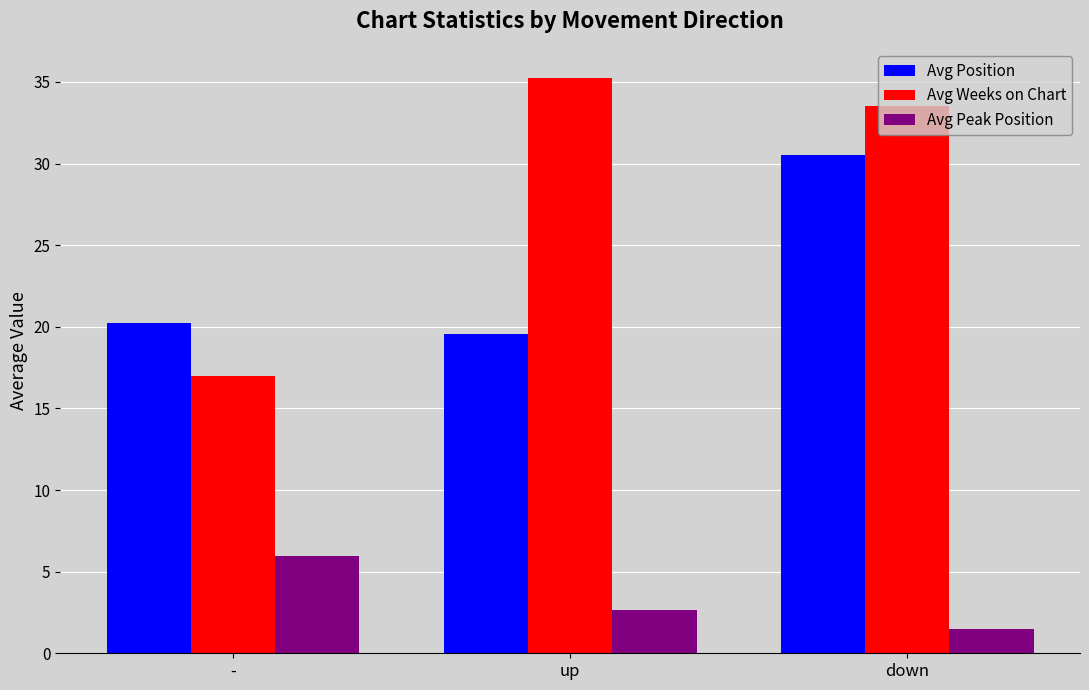

What is the label of the 3rd bar from the right?

-